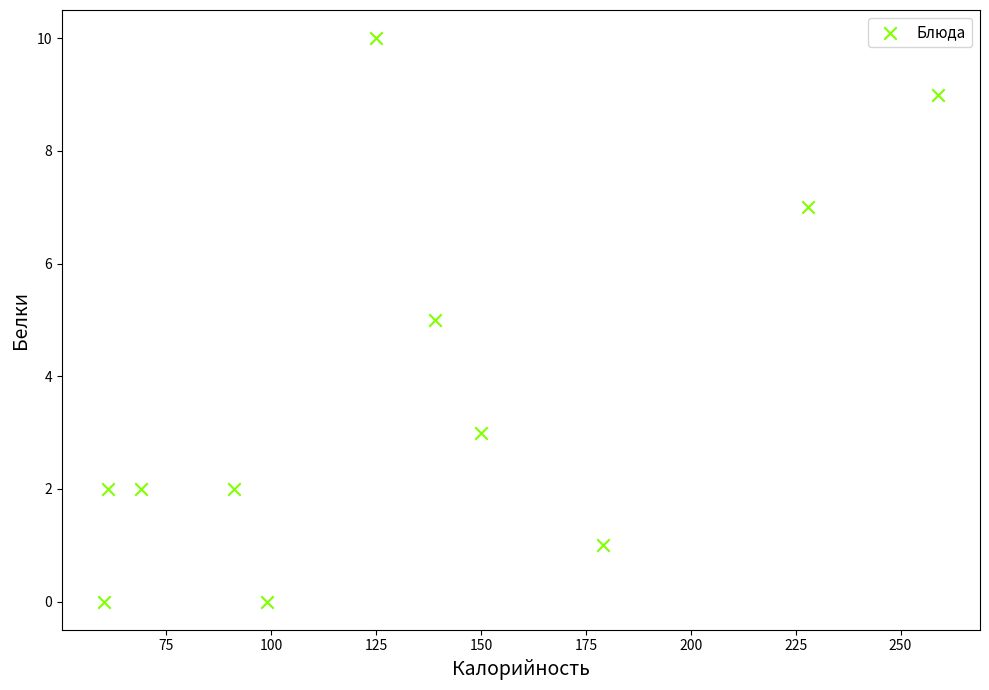

What is the range of X values (max minus min)?

199